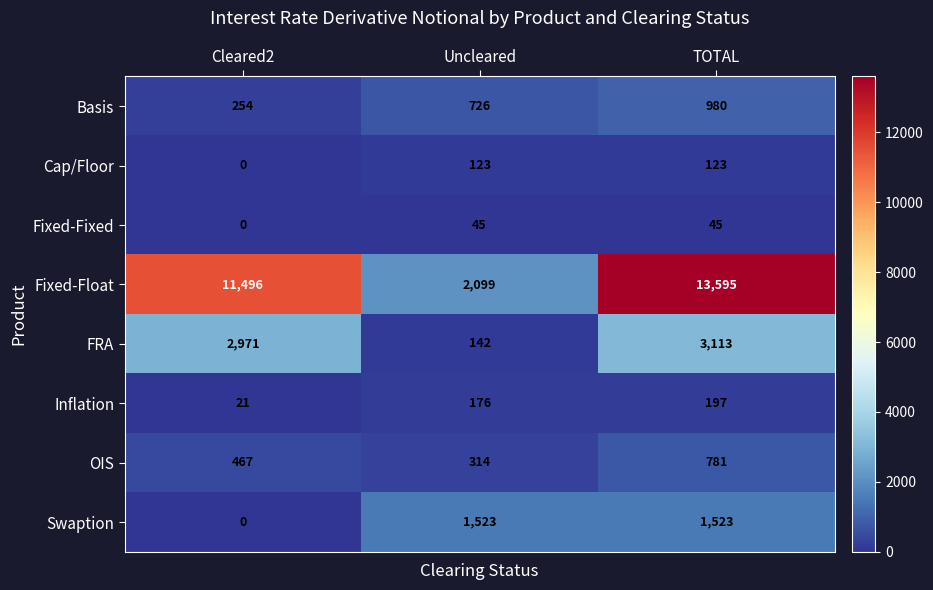

How many Fixed-Float values are between 2099 and 13595?

3